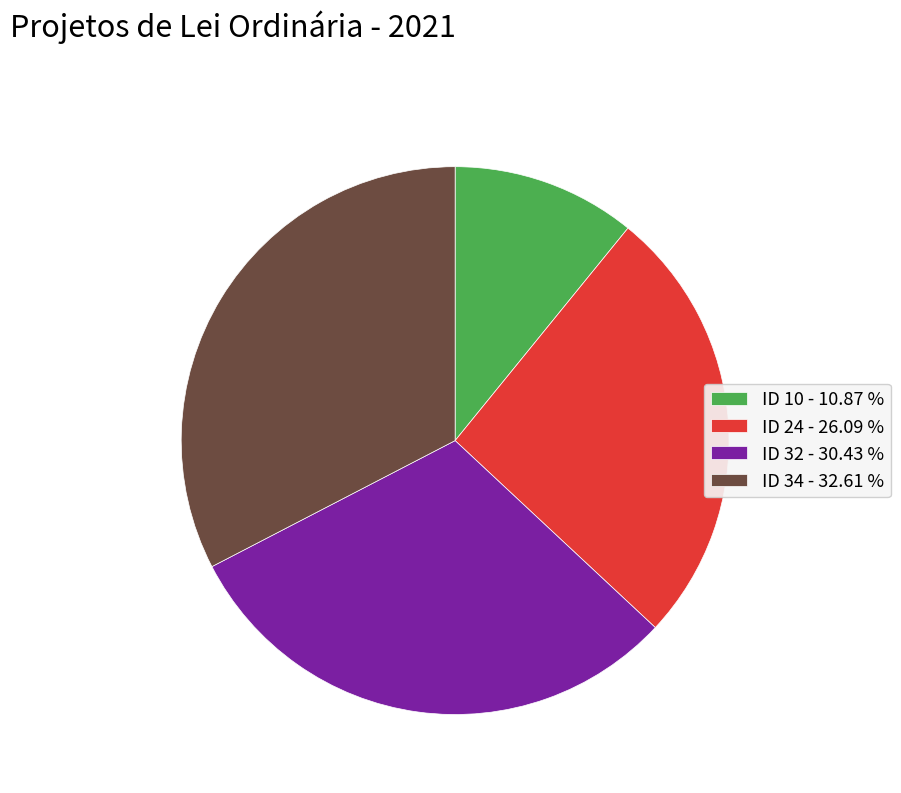

Combined, do ID 24 and ID 10 account for over 50%?

No